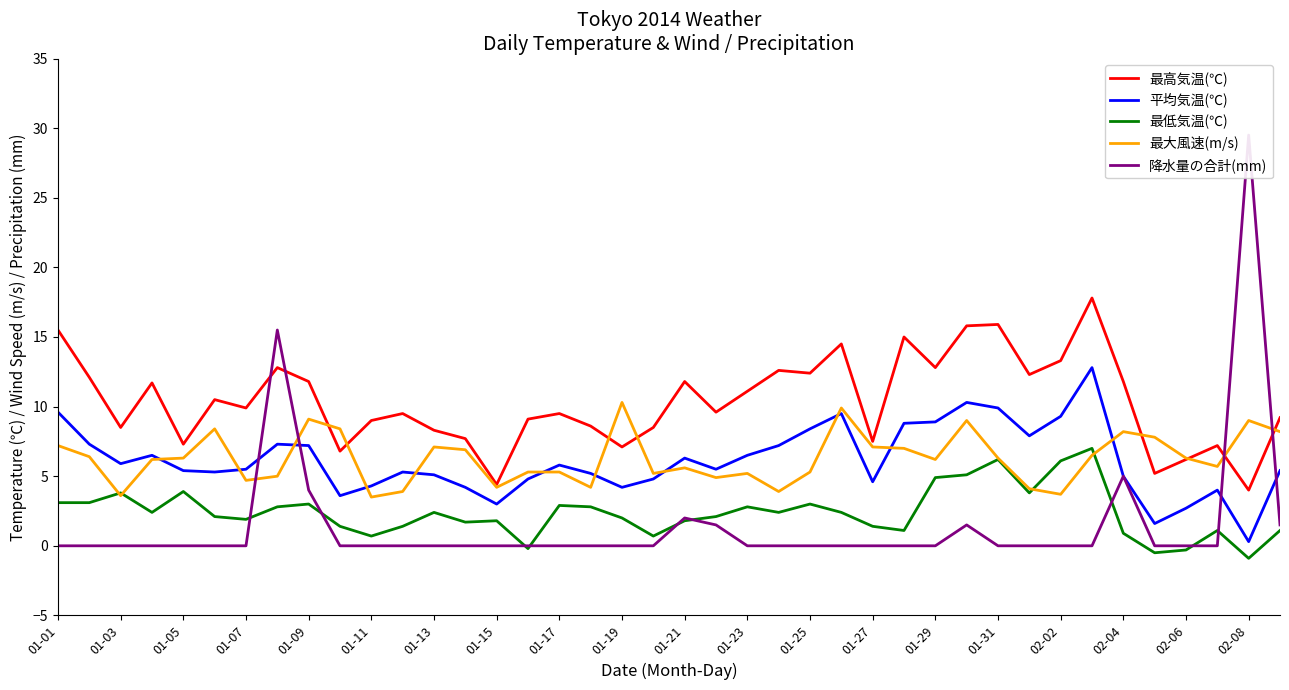

What is the highest value of the 最低気温(℃) series?

7.0